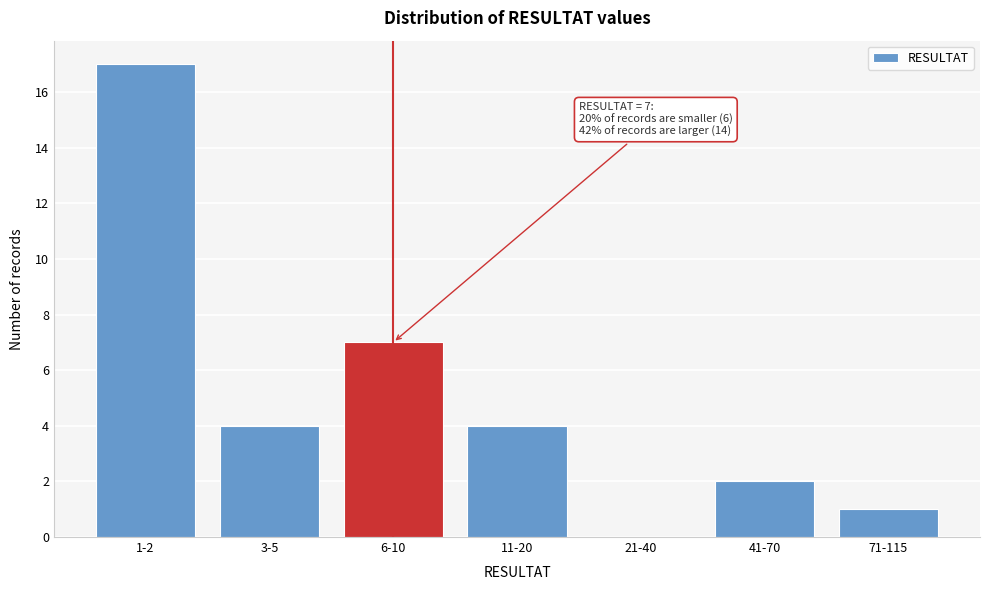

Reading left to right, what are all the values shown in this chart?

1-2=17	3-5=4	6-10=7	11-20=4	21-40=0	41-70=2	71-115=1